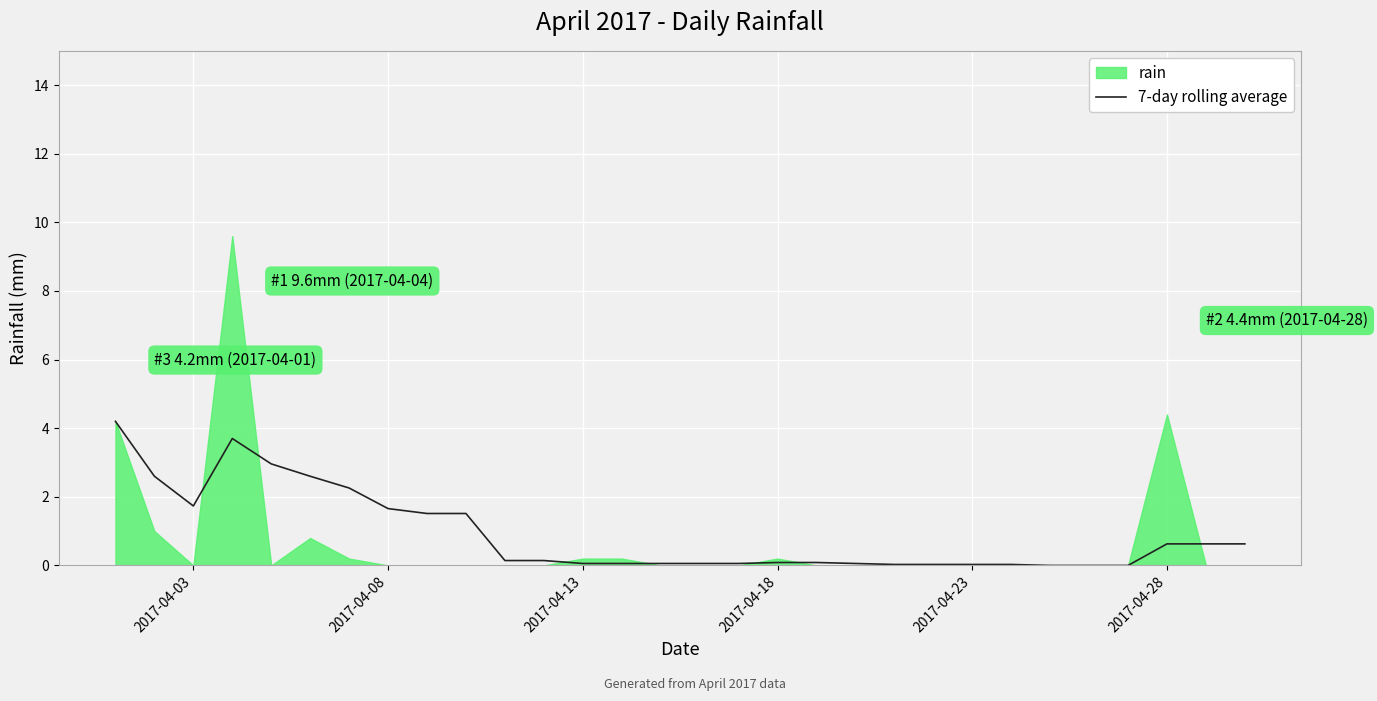

Reading left to right, list all the values displayed in this chart.

4.2	2.6	1.7	3.7	3.0	2.6	2.3	1.7	1.5	1.5	0.1	0.1	0.1	0.1	0.1	0.1	0.1	0.1	0.1	0.1	0.0	0.0	0.0	0.0	0.0	0.0	0.0	0.6	0.6	0.6